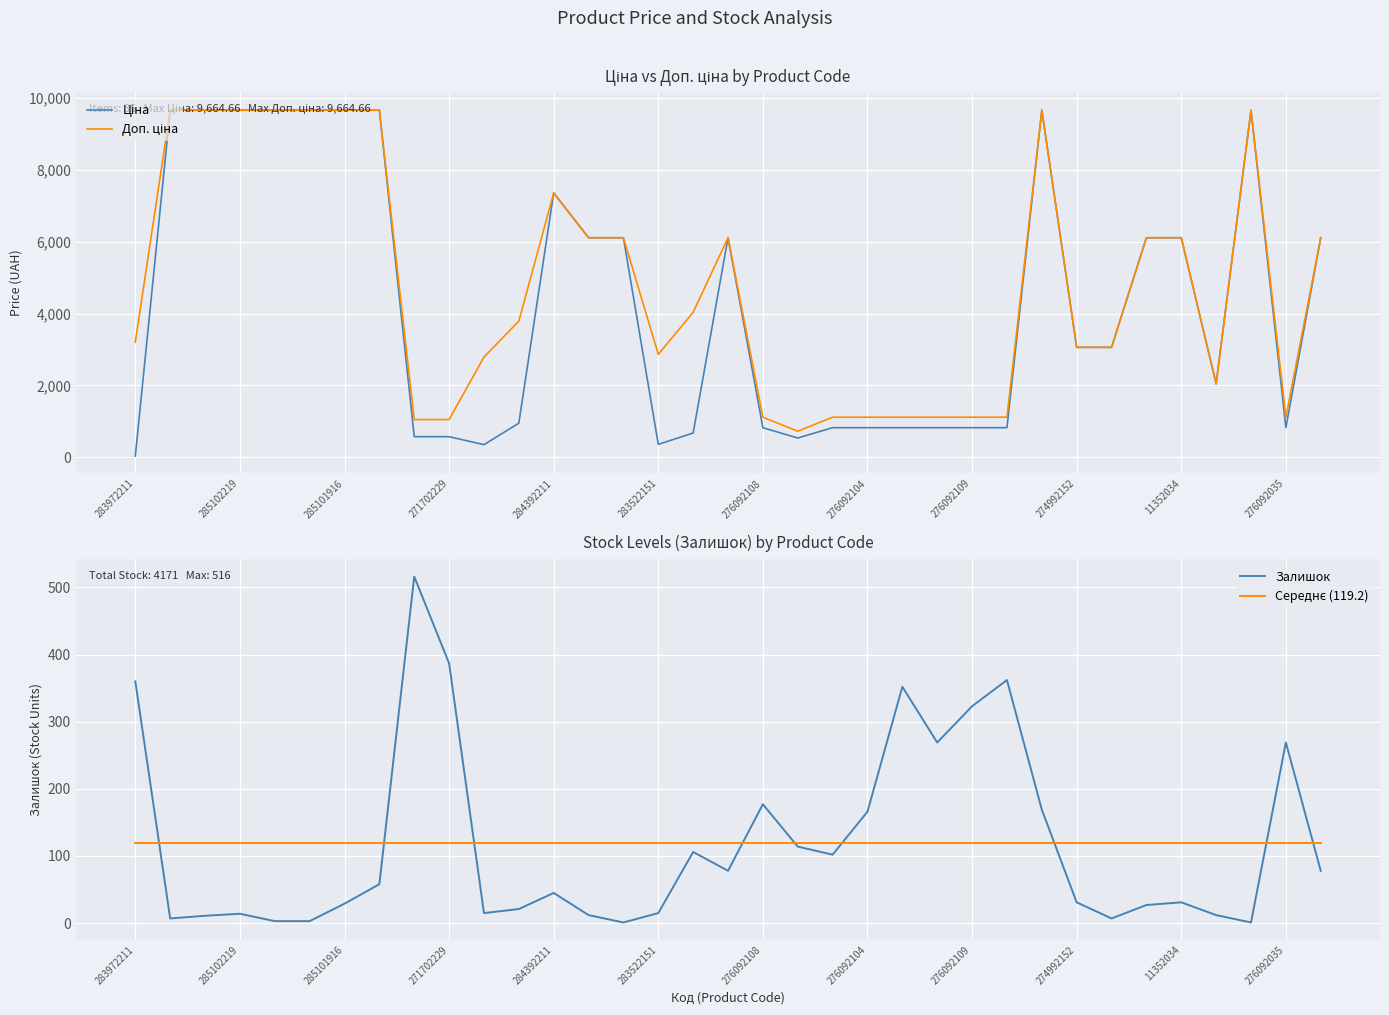

True or false: Середнє (119.2) and Доп. ціна cross at least once.

False